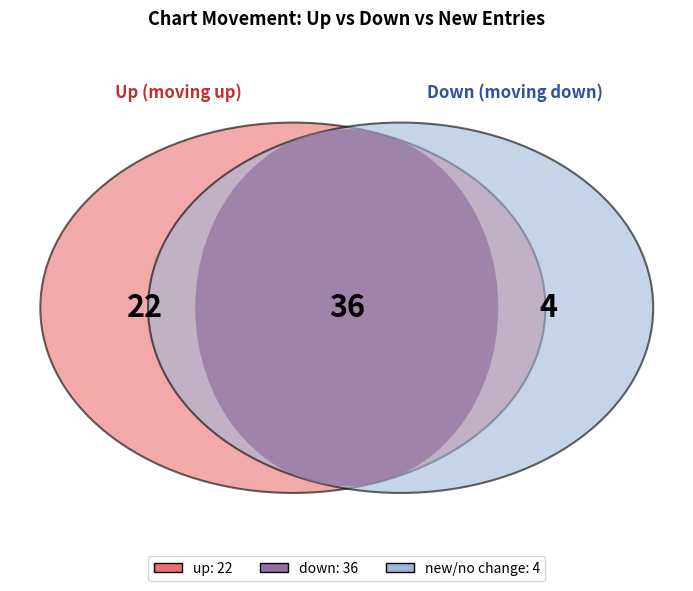

What percentage do up and down together represent?

93.5%